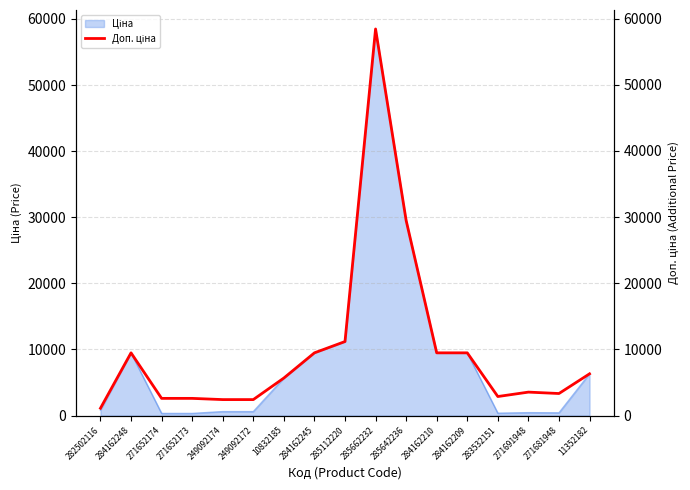

Does the chart have visible grid lines?

Yes